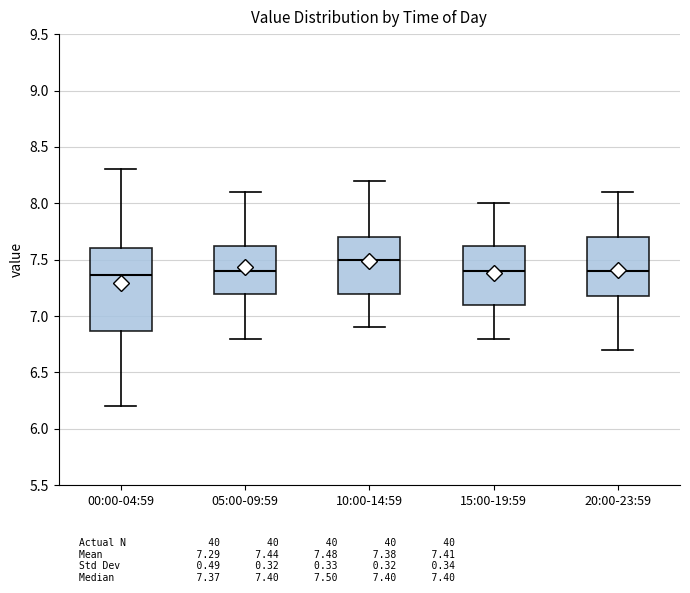

Reading left to right, transcribe this box plot: for each box, give where its median line is, the range the box spans, and where its two whiskers end, as read against the y-axis. The values are not printed on the chart, so give them approximately, as read against the axis.

00:00-04:59: median 7.35, box 6.85 to 7.60, whiskers 6.20 to 8.30
05:00-09:59: median 7.40, box 7.20 to 7.65, whiskers 6.80 to 8.10
10:00-14:59: median 7.50, box 7.20 to 7.70, whiskers 6.90 to 8.20
15:00-19:59: median 7.40, box 7.10 to 7.65, whiskers 6.80 to 8.00
20:00-23:59: median 7.40, box 7.20 to 7.70, whiskers 6.70 to 8.10